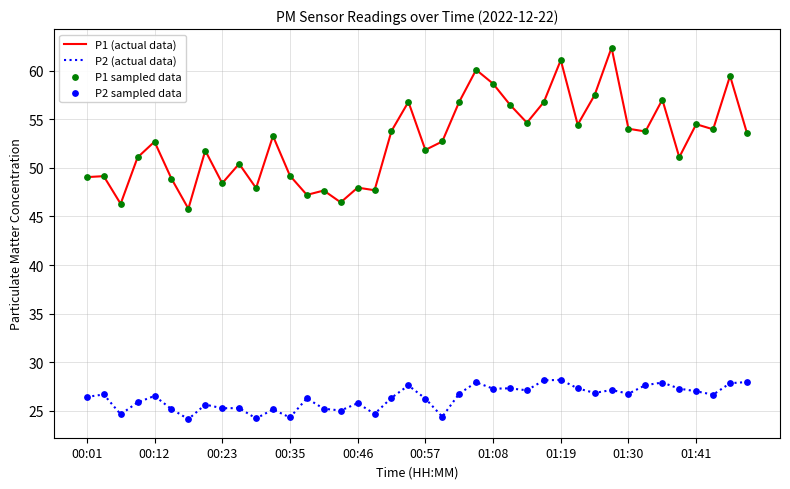

Which series has the widest spread of values?

P1 (actual data)